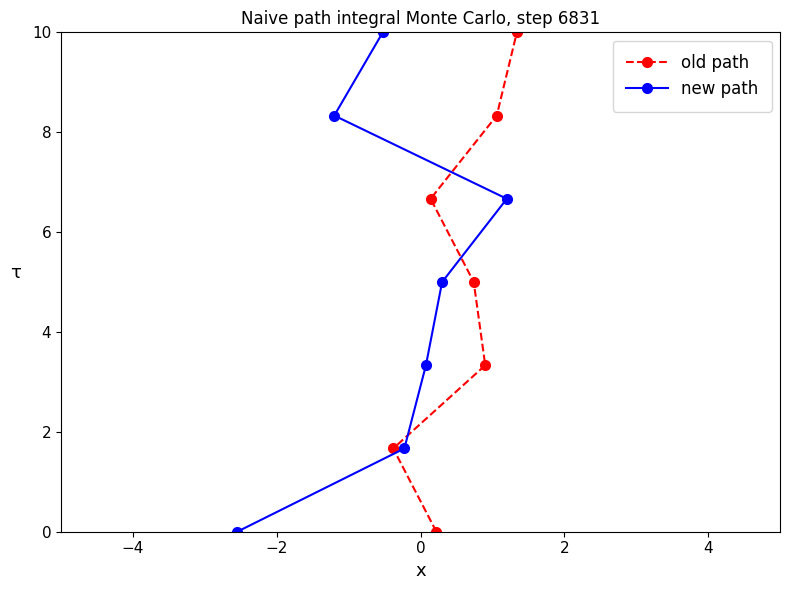

Is this an area chart (filled region under the line)?

No